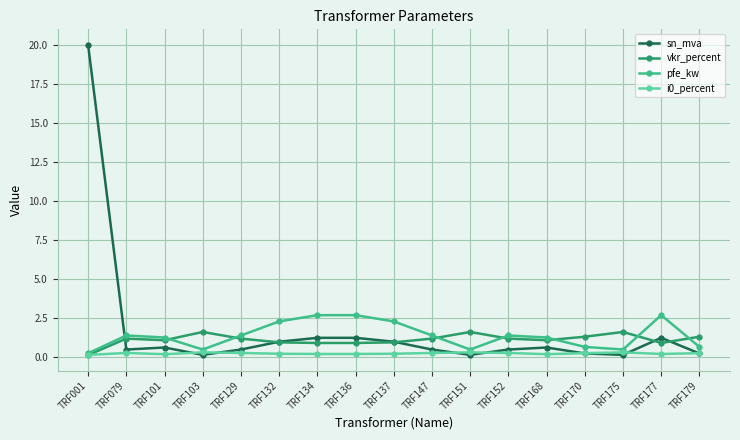

What is the difference between the maximum and minimum values in the i0_percent series?

0.2